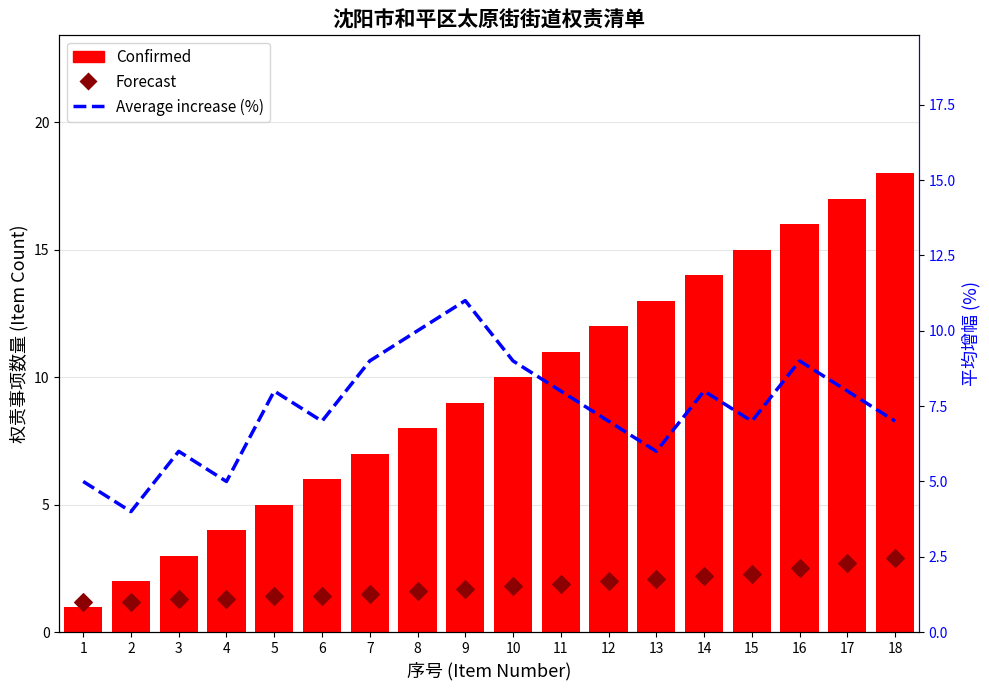

At which category is the sum across all series the highest?

18